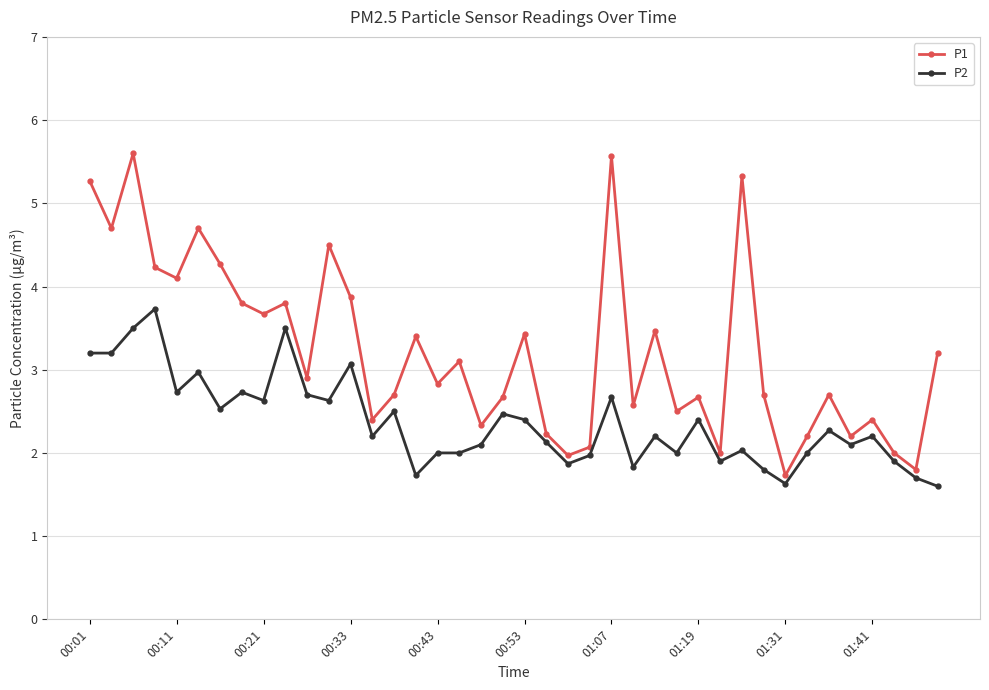

Reading left to right, what are all the values shown in this chart?

P1: 5.3	4.7	5.6	4.2	4.1	4.7	4.3	3.8	3.7	3.8	2.9	4.5	3.9	2.4	2.7	3.4	2.8	3.1	2.3	2.7	3.4	2.2	2.0	2.1	5.6	2.6	3.5	2.5	2.7	2.0	5.3	2.7	1.7	2.2	2.7	2.2	2.4	2.0	1.8	3.2
P2: 3.2	3.2	3.5	3.7	2.7	3.0	2.5	2.7	2.6	3.5	2.7	2.6	3.1	2.2	2.5	1.7	2.0	2.0	2.1	2.5	2.4	2.1	1.9	2.0	2.7	1.8	2.2	2.0	2.4	1.9	2.0	1.8	1.6	2.0	2.3	2.1	2.2	1.9	1.7	1.6